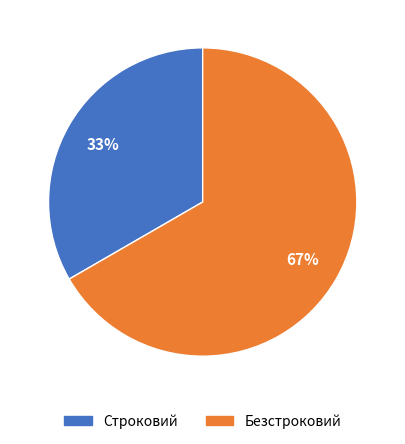

To the nearest percent, what portion does Строковий represent?

33%